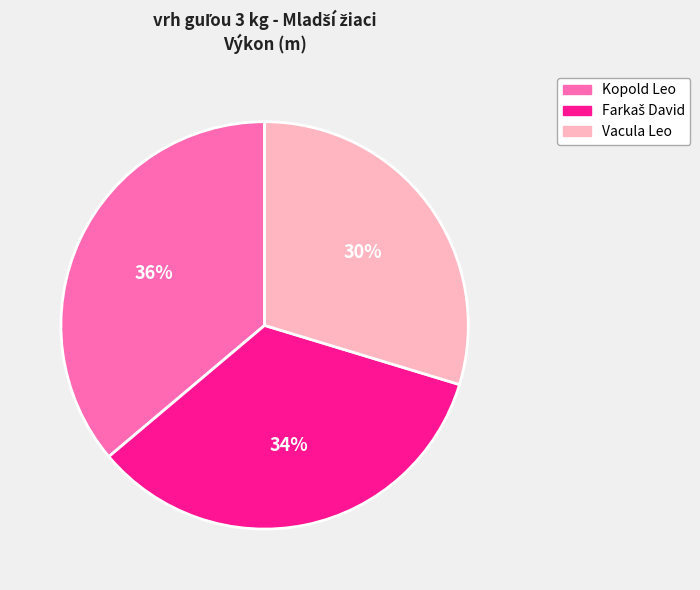

Which slice is the largest?

Kopold Leo